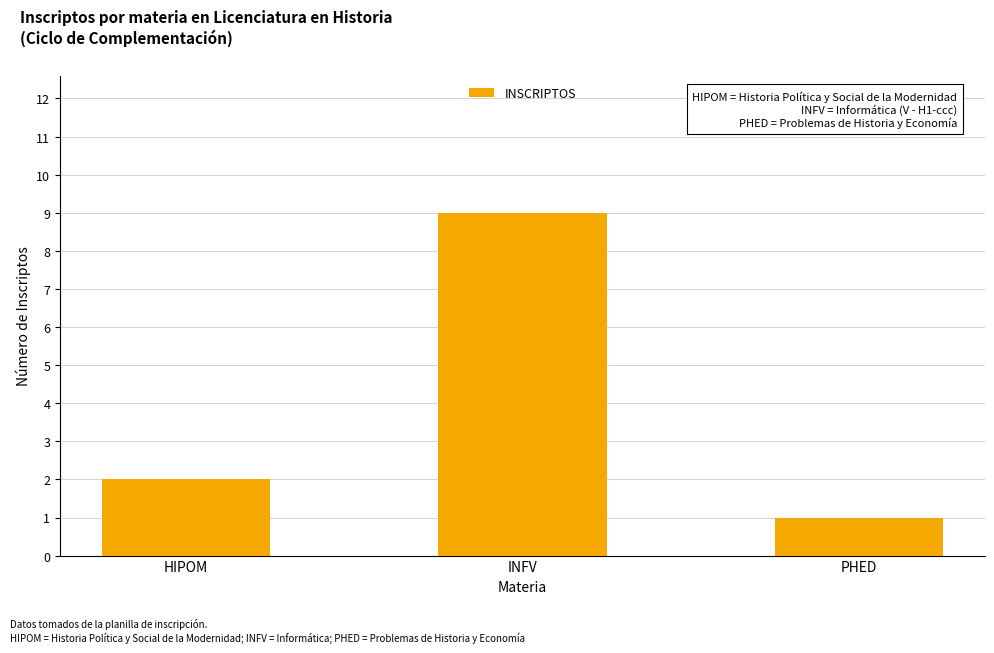

Does the chart contain any negative values?

No